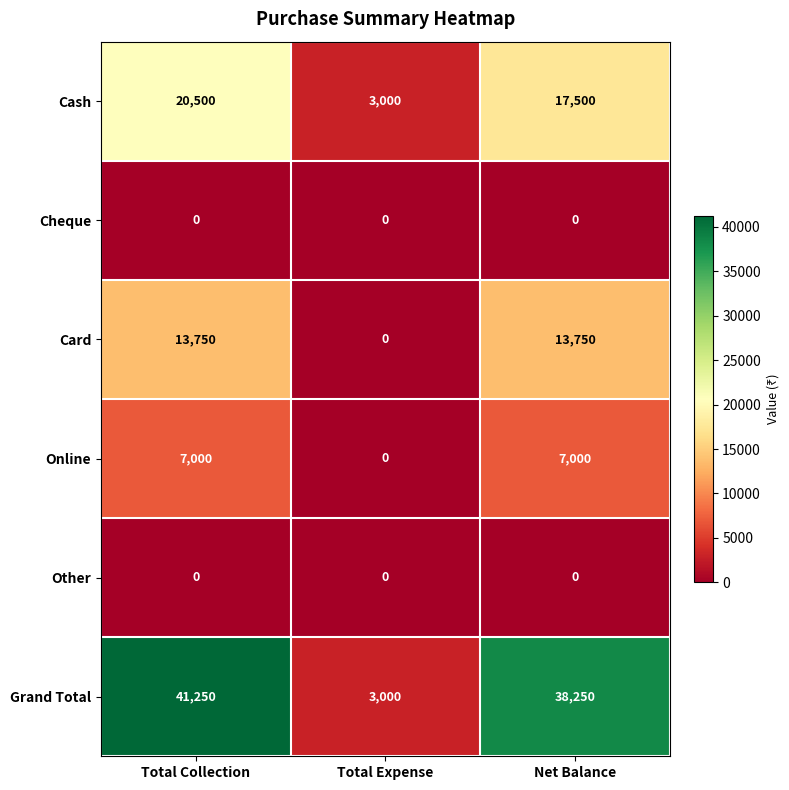

What is the difference between the Card values at Net Balance and Total Expense?

13750